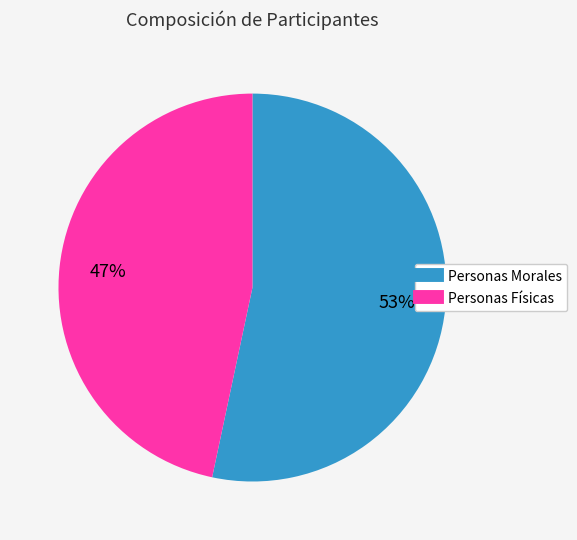

Between Personas Morales and Personas Físicas, which is larger?

Personas Morales